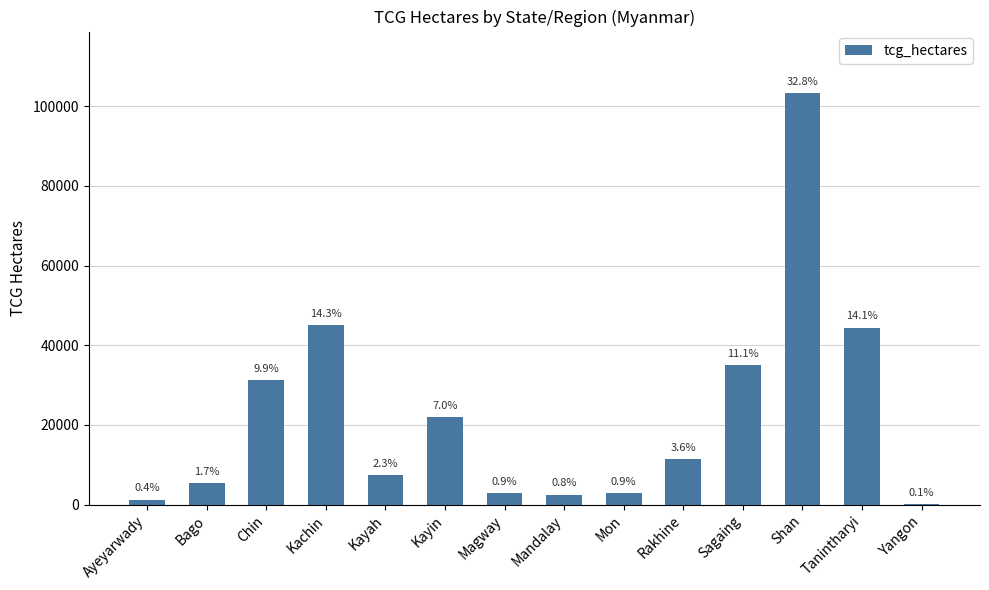

Reading right to left, extract all data points from this chart.

161	44408	103274	35090	11445	2842	2496	2936	21960	7331	45149	31202	5380	1239